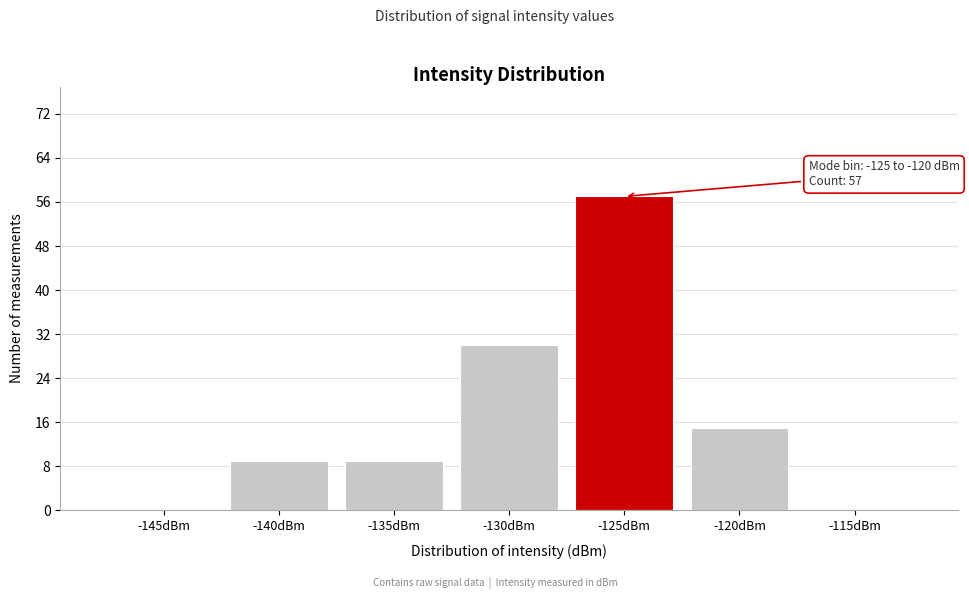

Reading left to right, list all the values displayed in this chart.

-145dBm=0	-140dBm=9	-135dBm=9	-130dBm=30	-125dBm=57	-120dBm=15	-115dBm=0